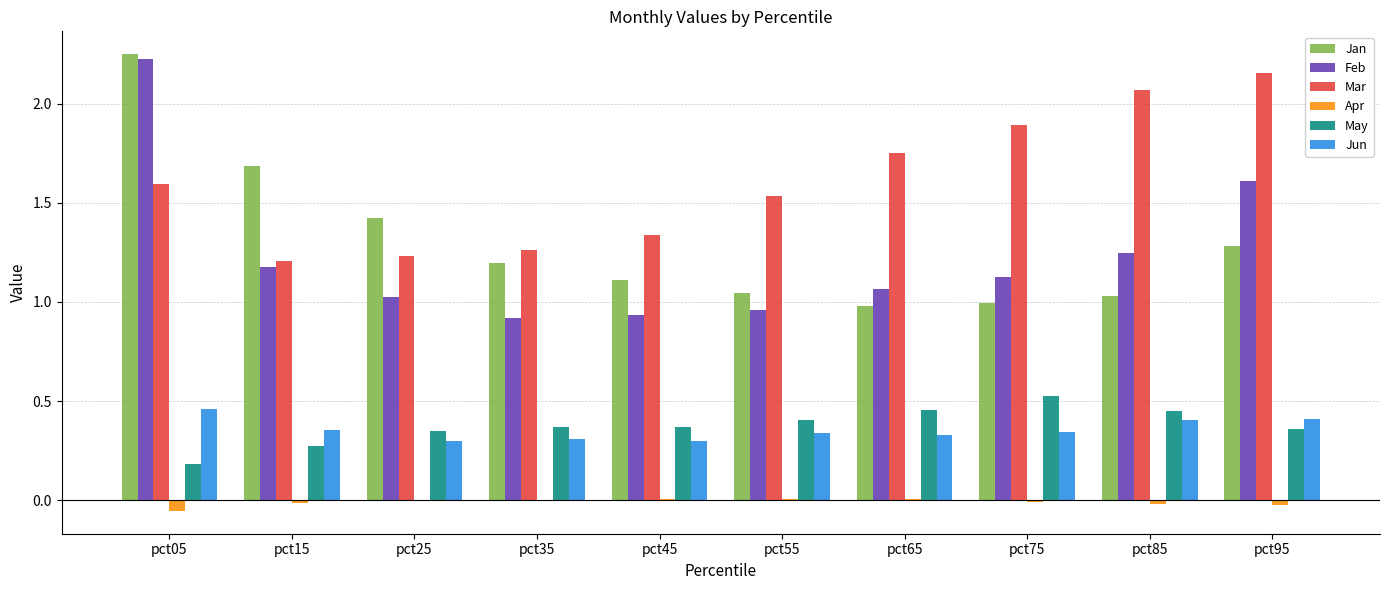

The Jun series shows 0.4 at pct85. True or false?

True